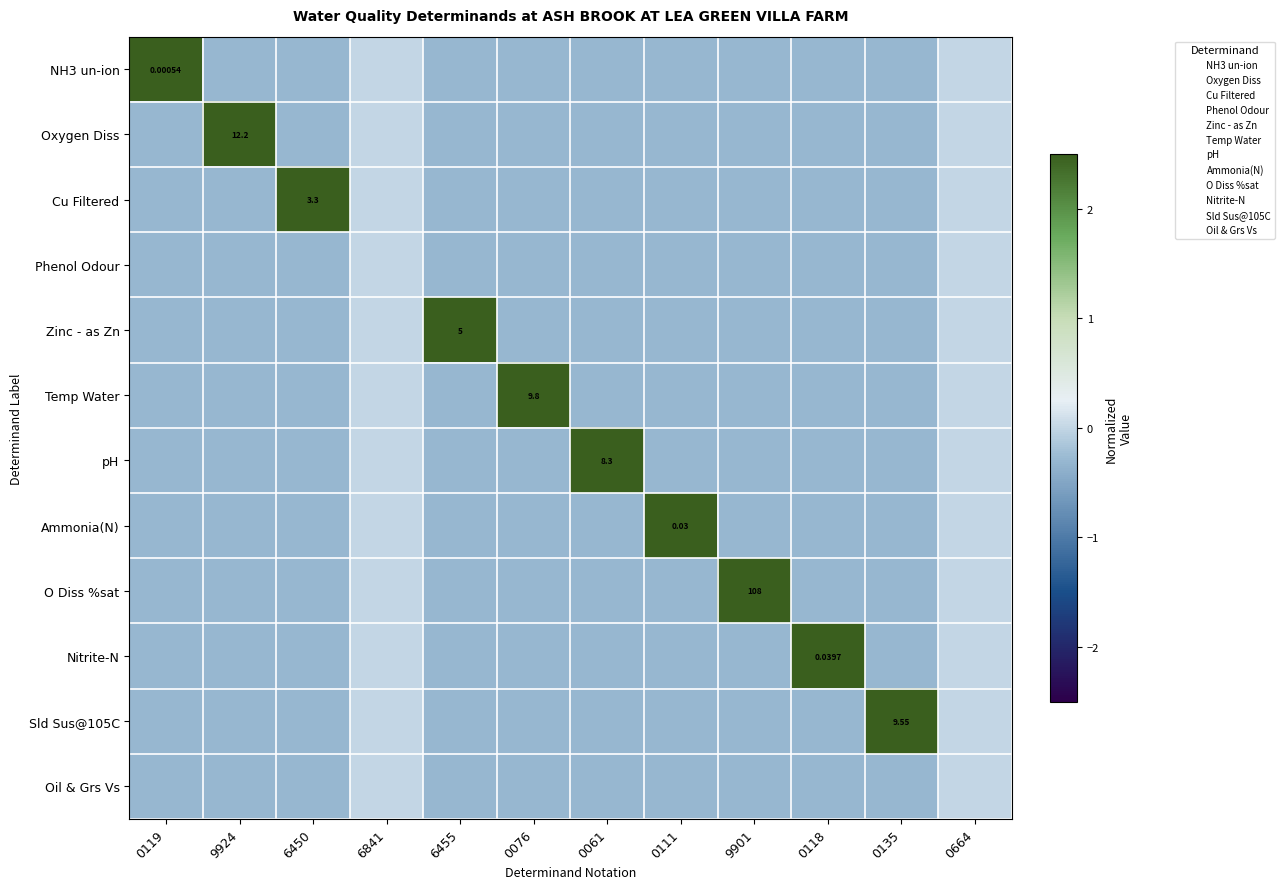

What is the smallest value displayed?

-0.3